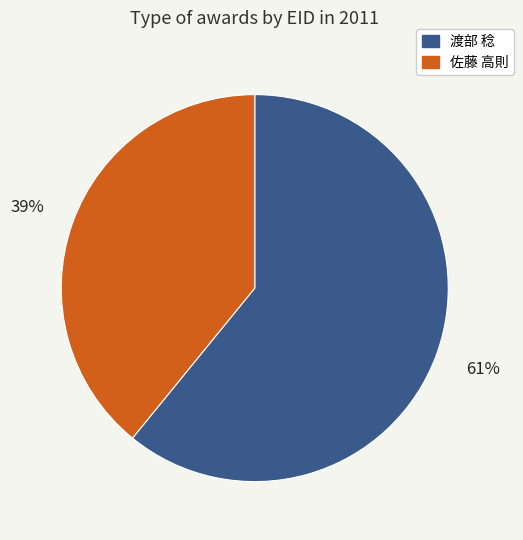

Does any single category account for the majority?

Yes